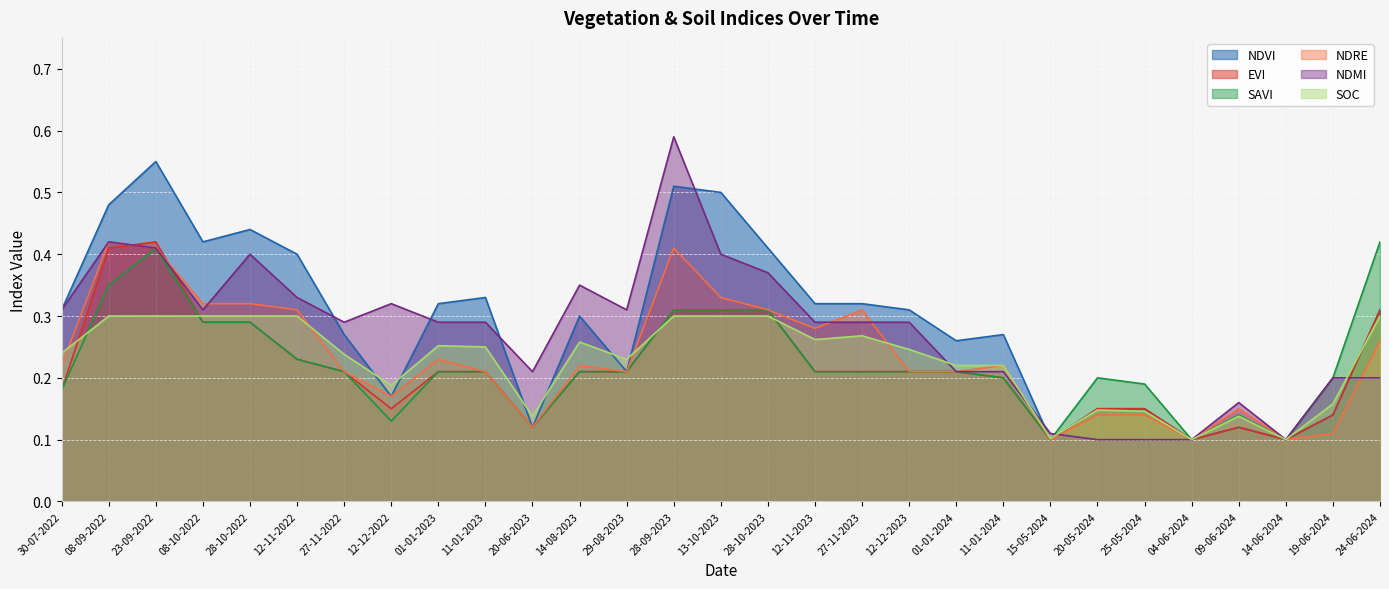

Which series has the largest range (max minus min)?

NDMI